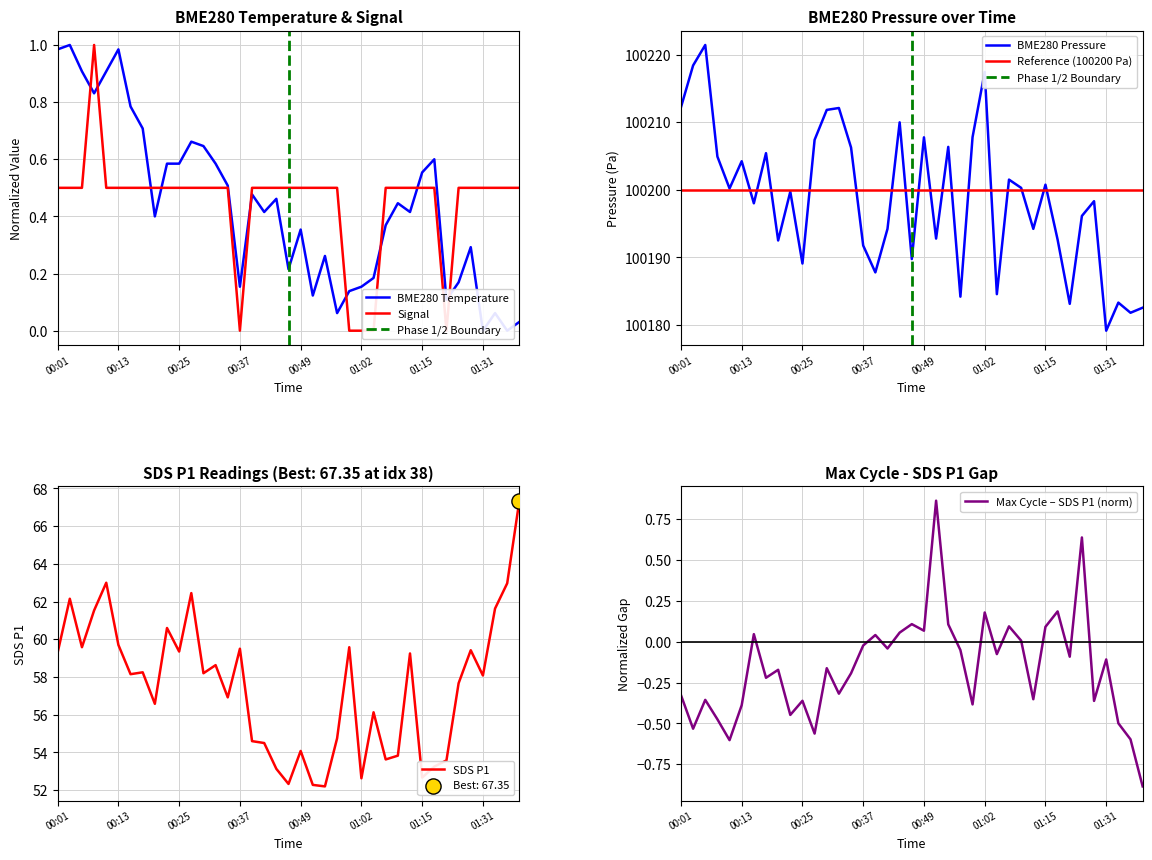

Is the value of SDS_P1 at 00:18 greater than the value of Signal at 00:22?

Yes